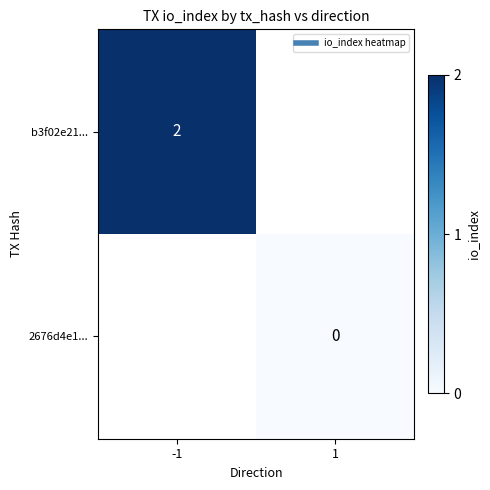

At which label is b3f02e21... closest to 2?

-1